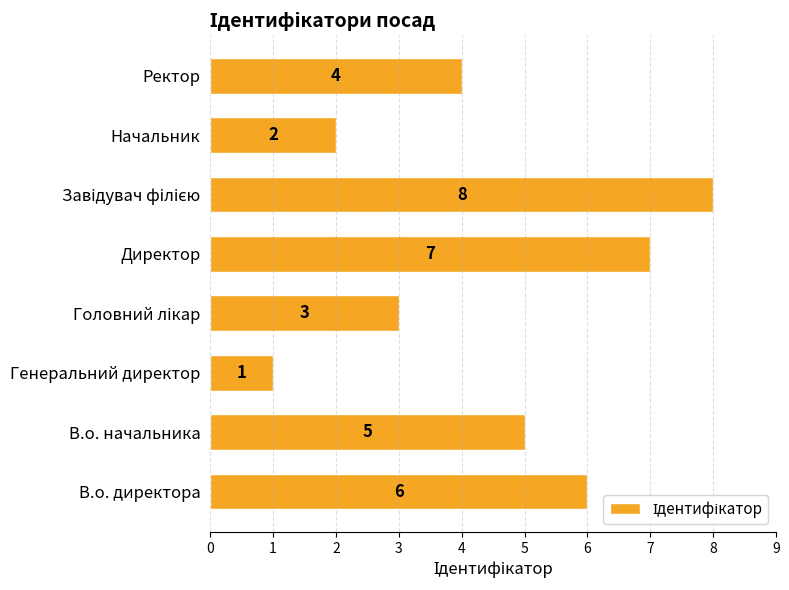

Reading bottom to top, transcribe all the data shown in this chart.

6	5	1	3	7	8	2	4